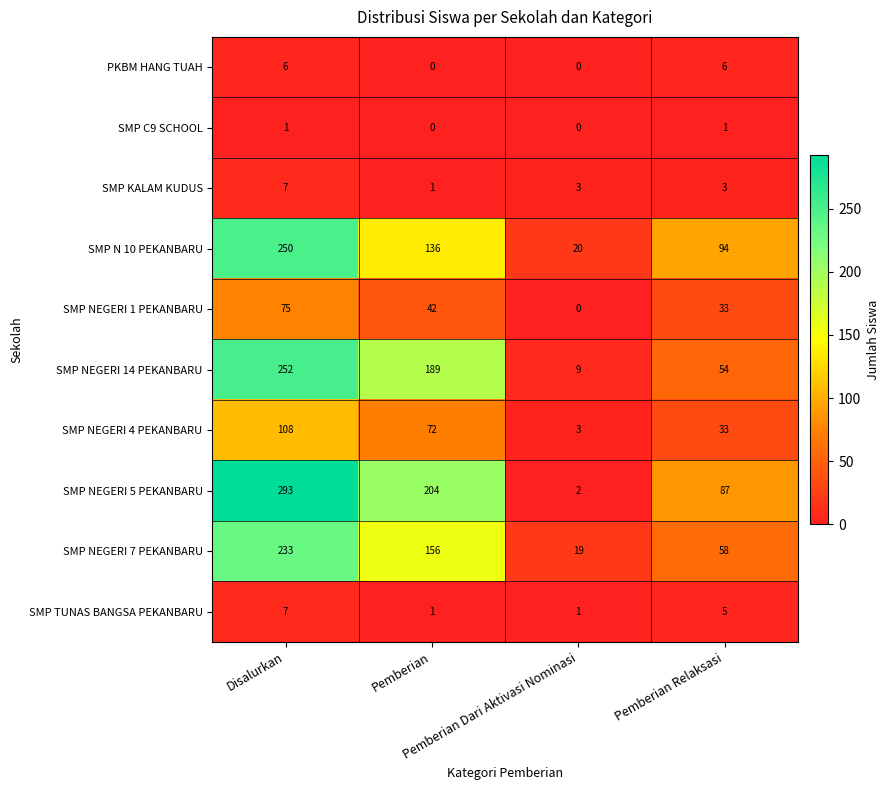

What is the total value across all series at Pemberian Dari Aktivasi Nominasi?

57